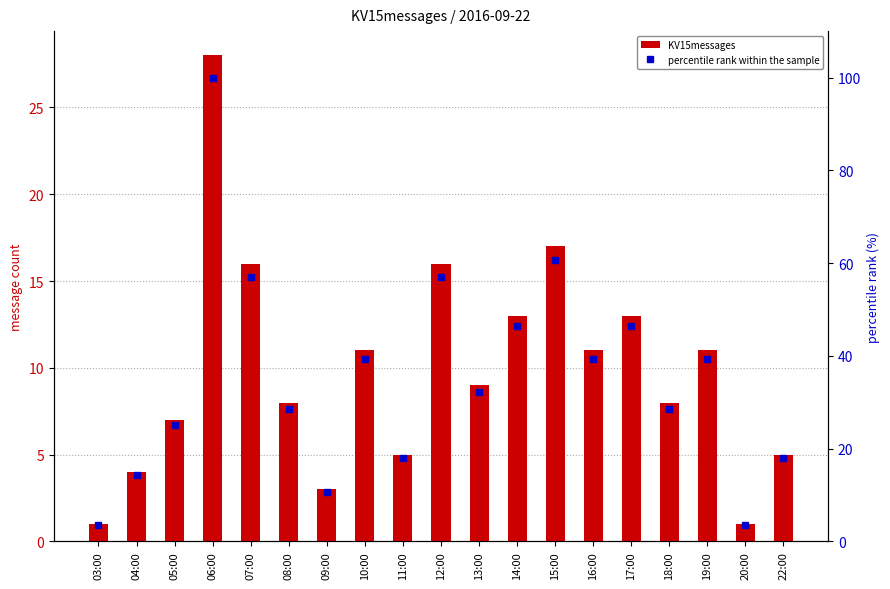

Is it true that percentile rank within the sample equals 3.6 at 20:00?

True